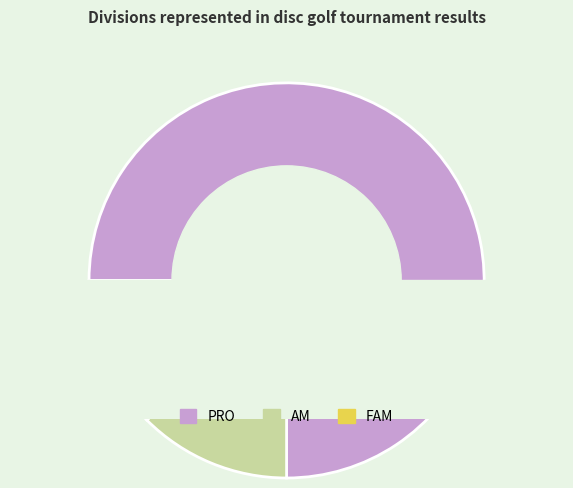

Is the sum of FAM and AM greater than half?

No